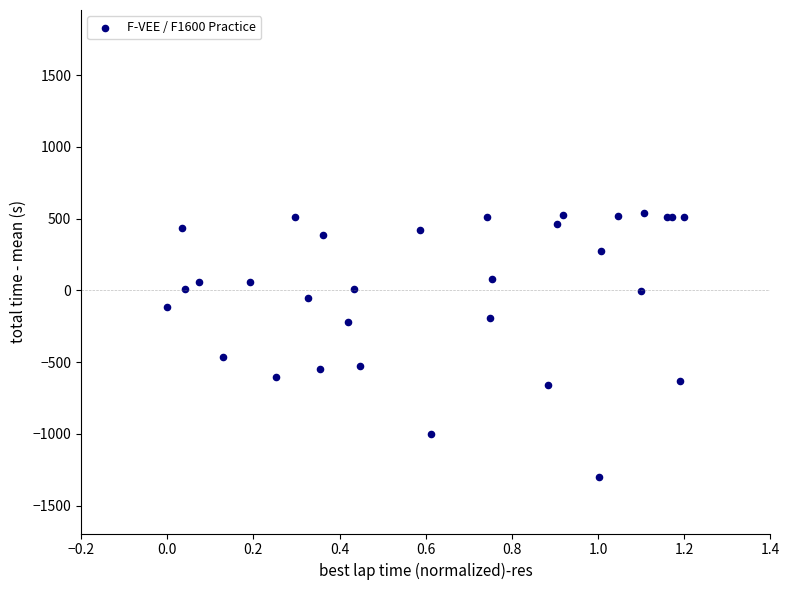

What Y value in the scatter plot is closest to -380?

-463.6